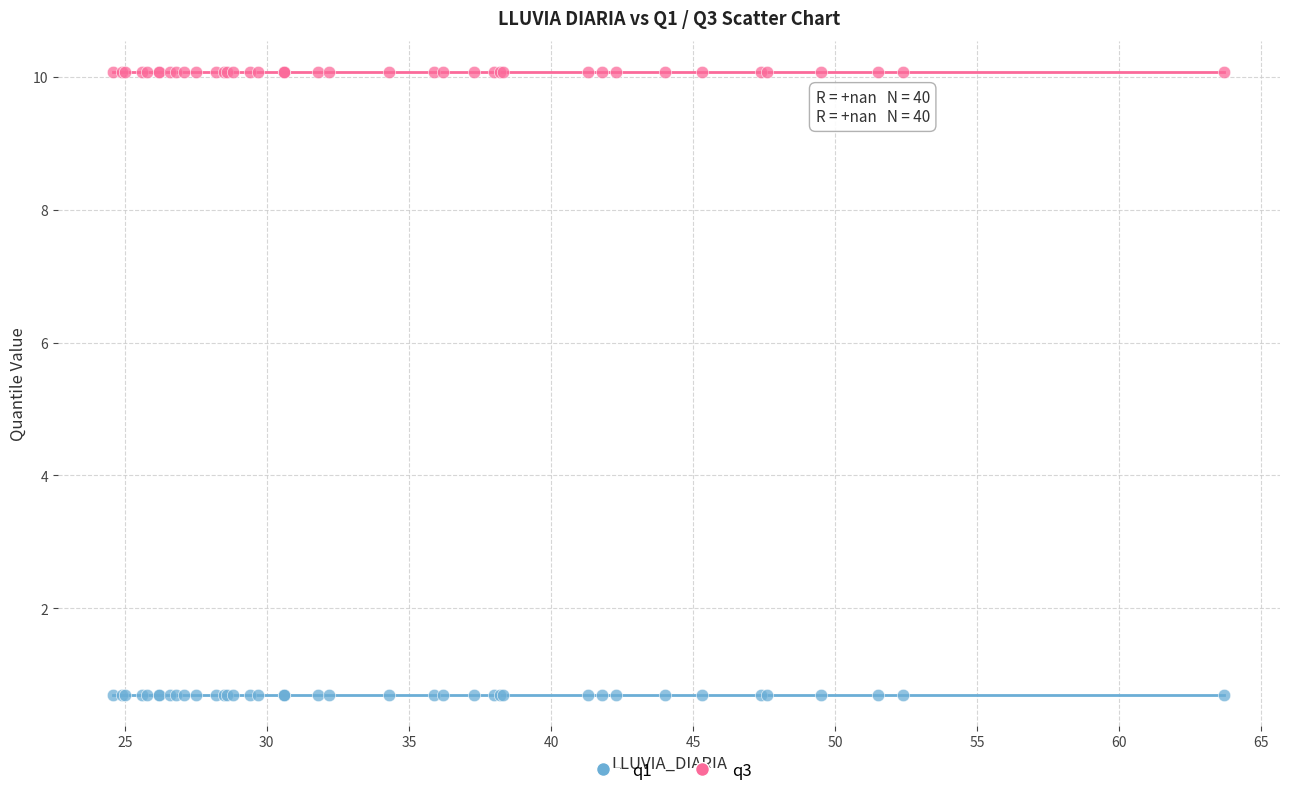

Which series contains the highest Y value?

q3